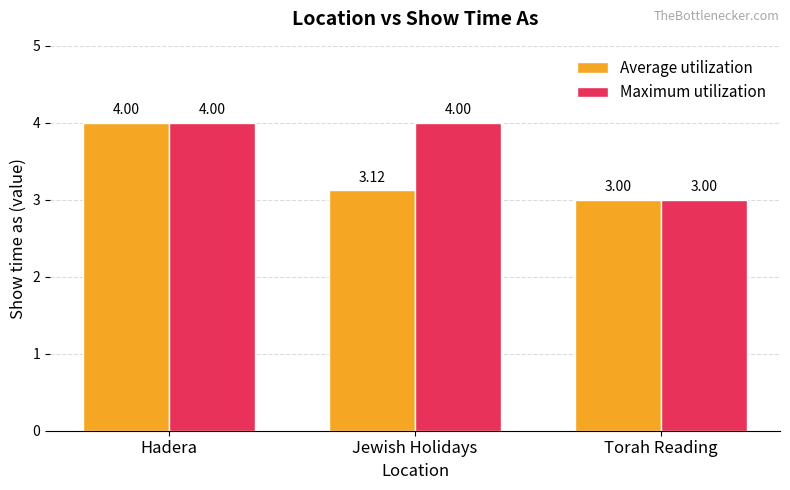

What position from the right is Jewish Holidays?

2